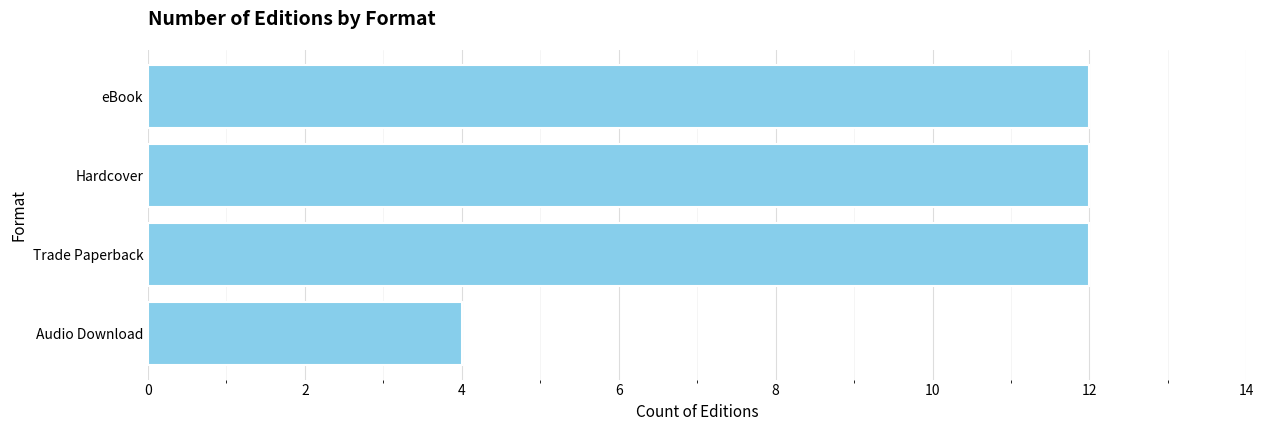

What is the ratio of the value at Hardcover to the value at Audio Download?

3.0